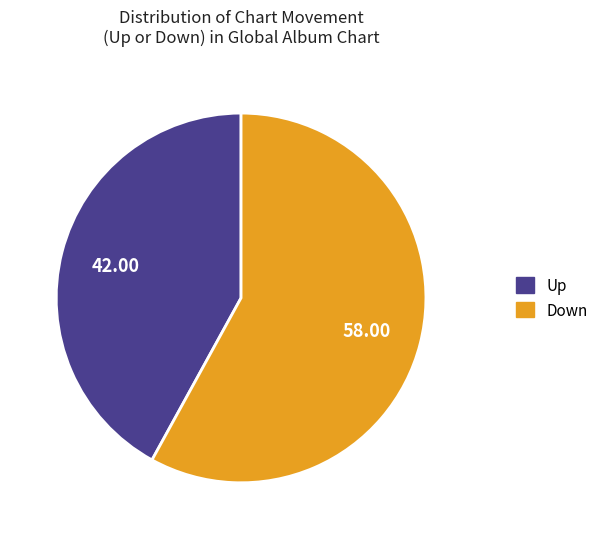

Is there any slice that represents more than half of the pie?

Yes